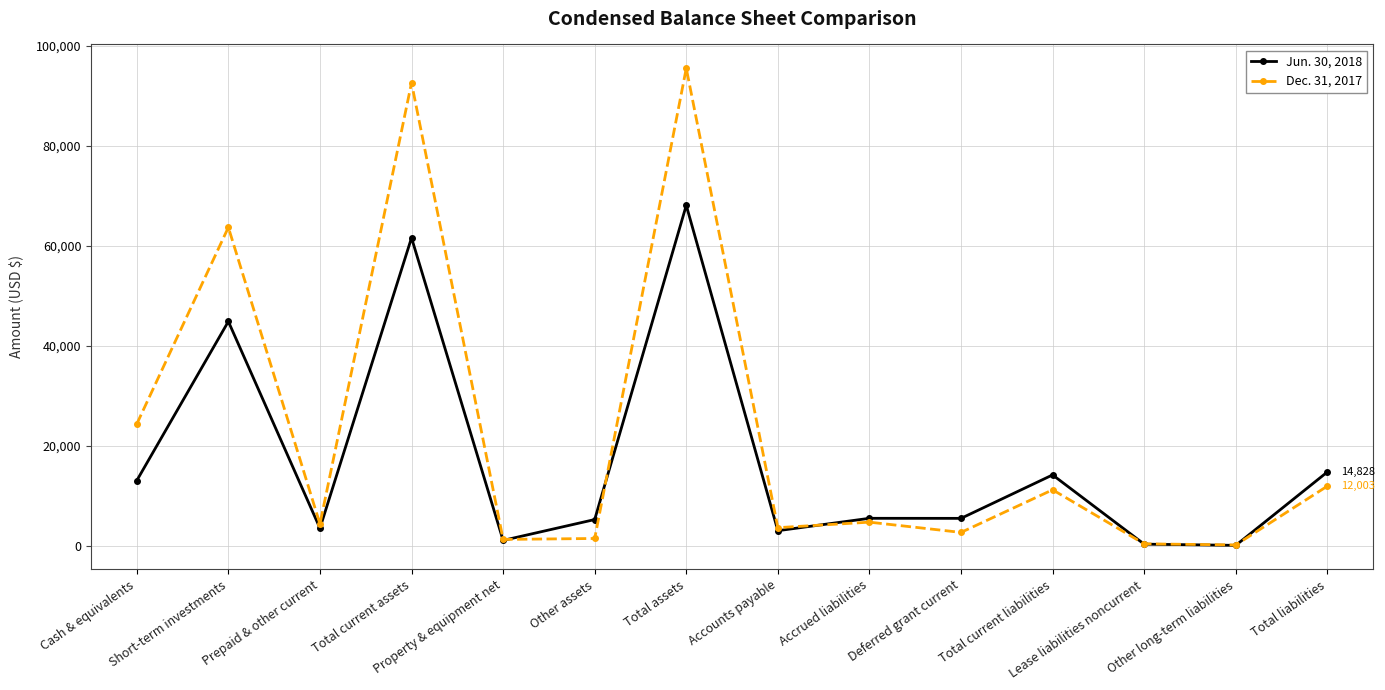

What is the value of the Dec. 31, 2017 point at the 5th from the left?

1358